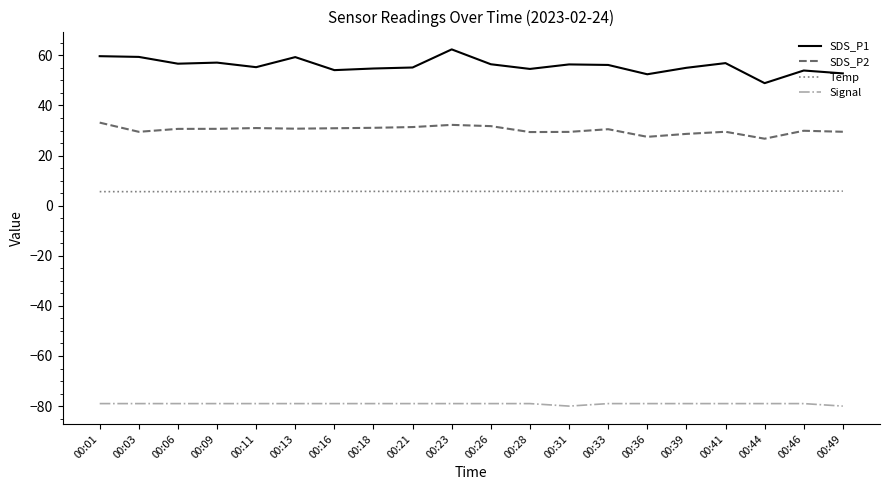

Does the chart have visible grid lines?

No